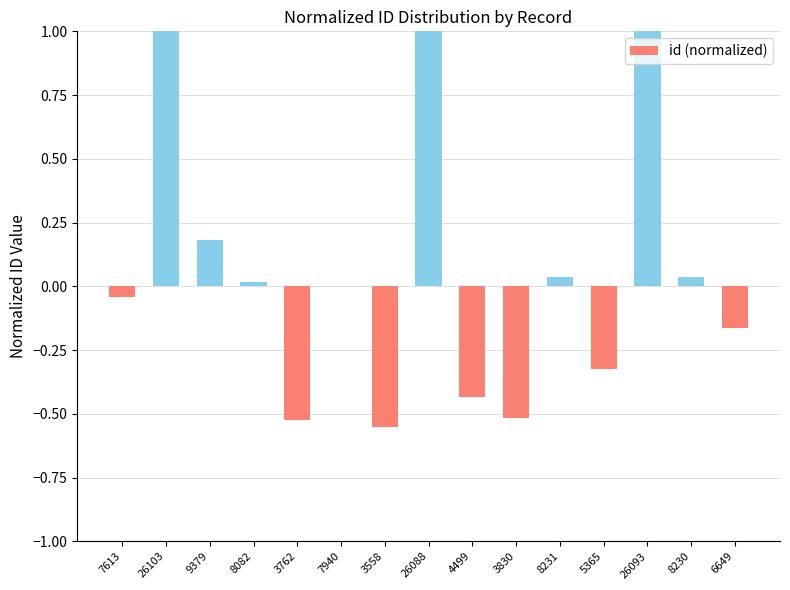

Rank the categories by value from highest to lowest.

26103, 26093, 26088, 9379, 8231, 8230, 8082, 7940, 7613, 6649, 5365, 4499, 3830, 3762, 3558